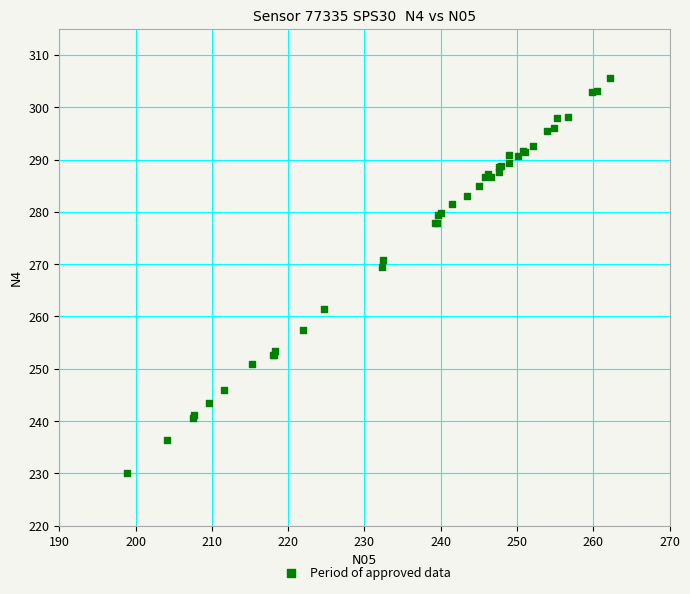

What Y value in the scatter plot is closest to 267?

269.6